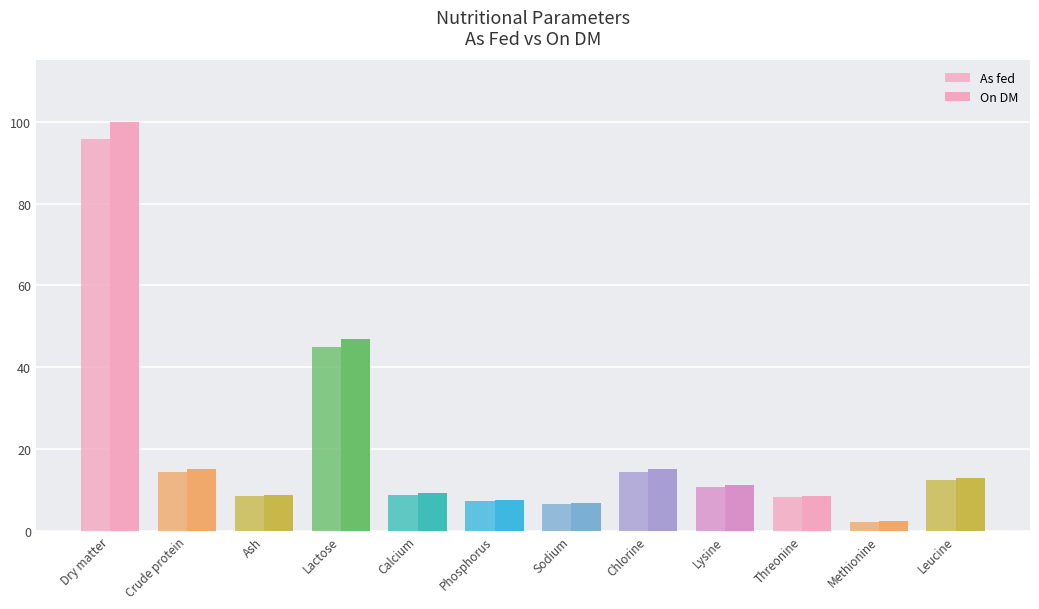

How many values in the As fed series exceed 10?

6